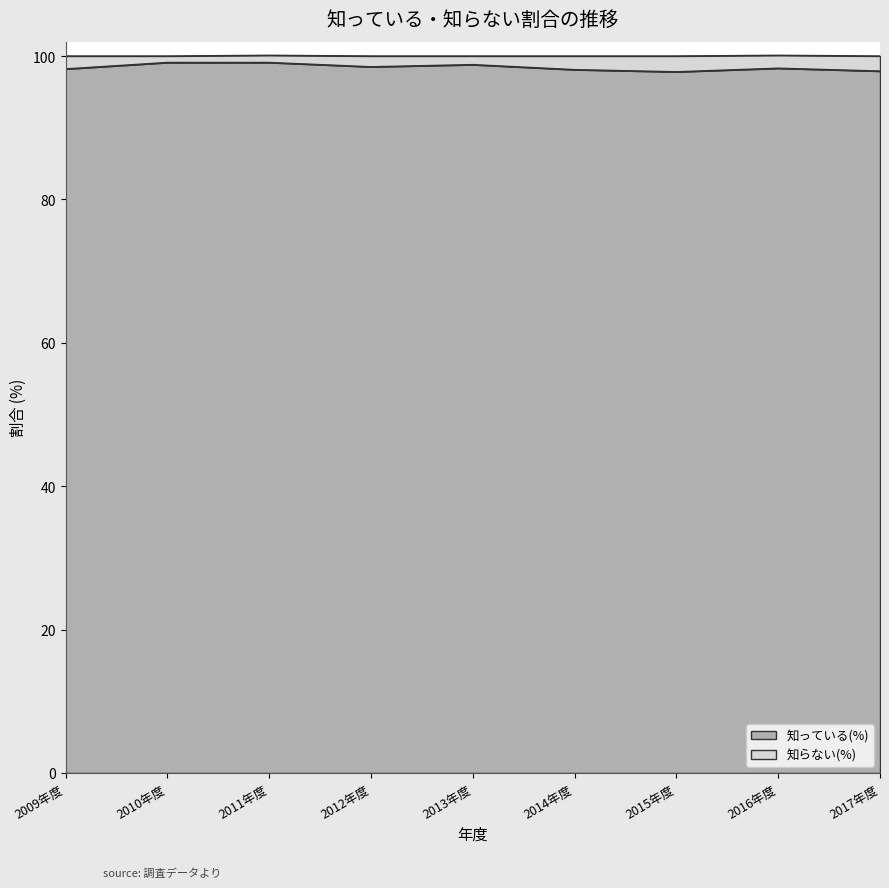

What is the change in value from 2009年度 to 2010年度?

+0.9